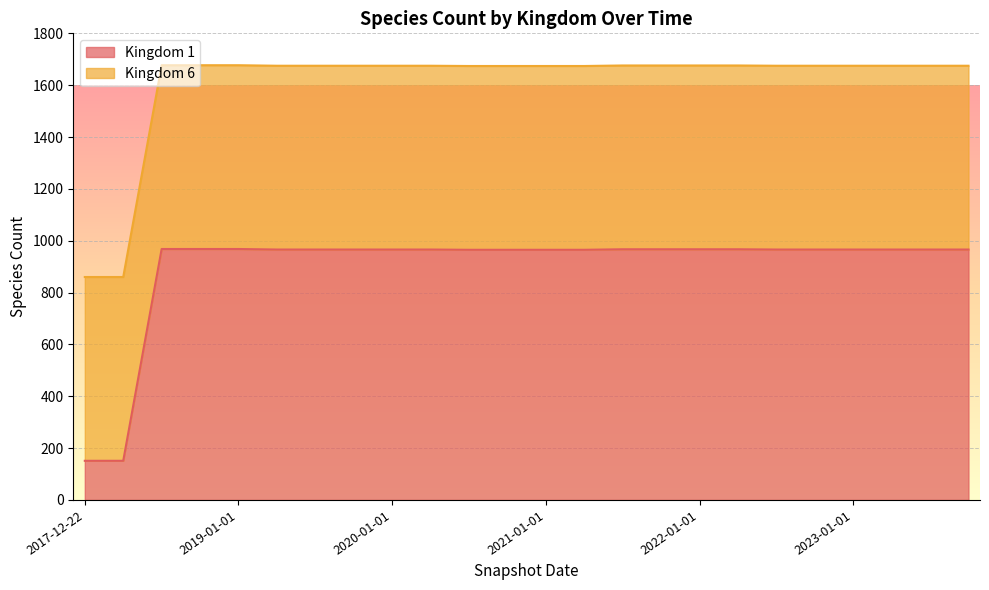

What is the difference between the maximum and minimum values in the Kingdom 1 series?

817